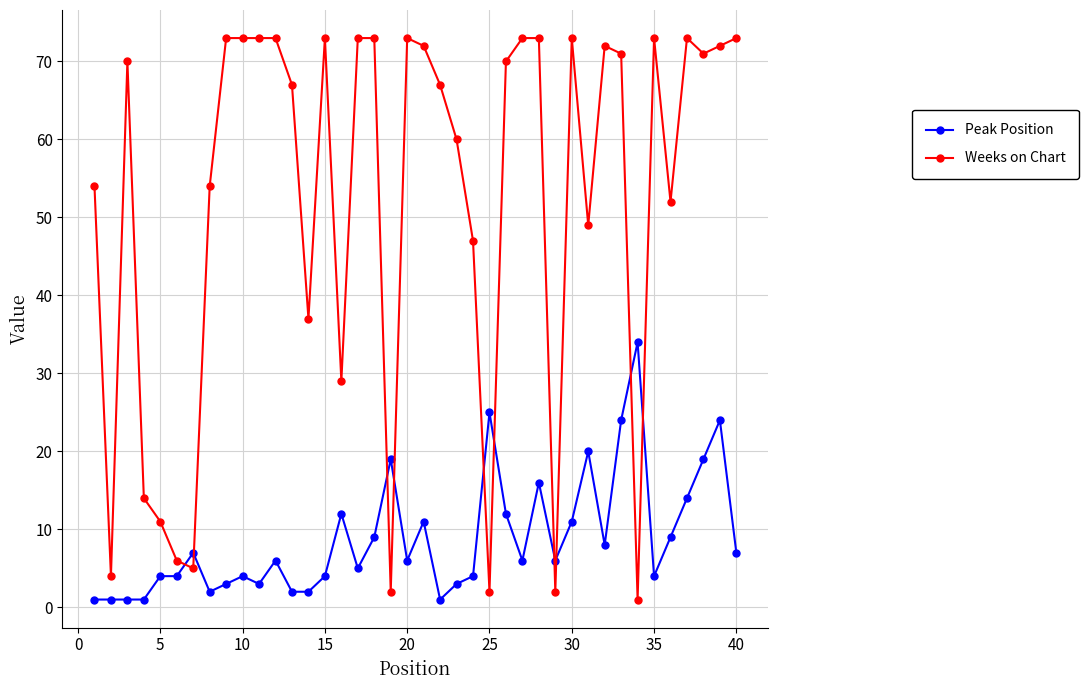

Count the number of categories in the chart.

40